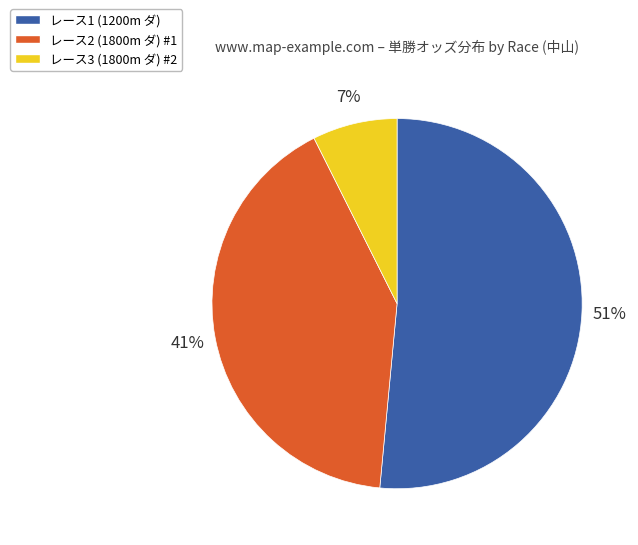

To the nearest percent, what is the average slice percentage?

33%